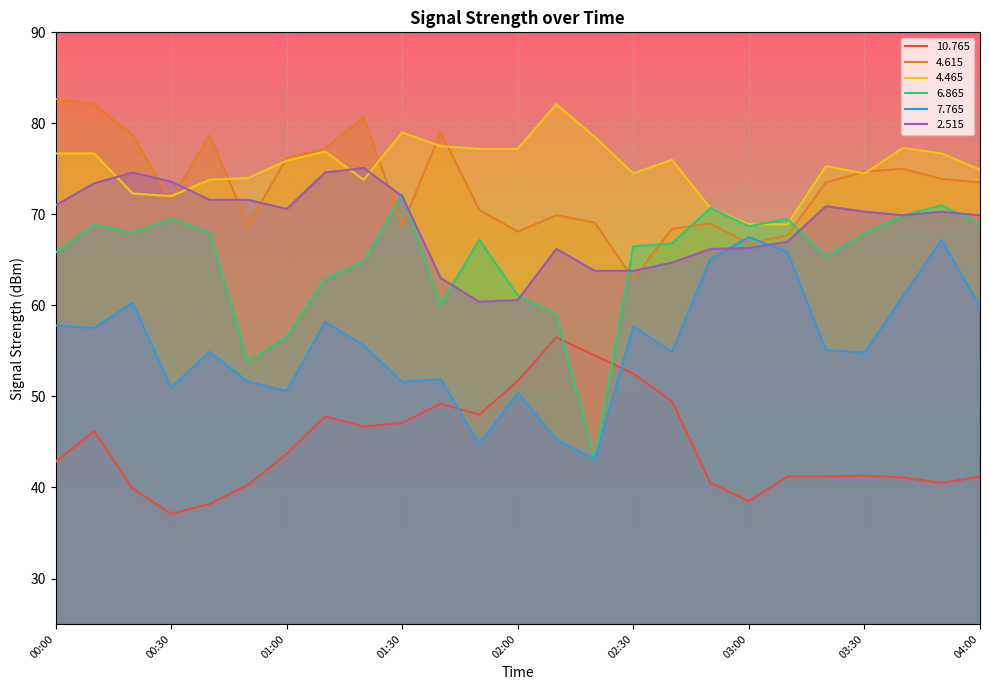

What is the label of the 17th point from the left?

02:40